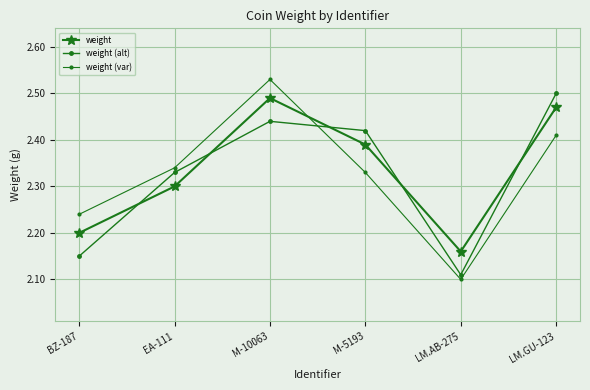

List the labels in order of weight (alt) value, largest first.

LM.GU-123, M-10063, M-5193, EA-111, BZ-187, LM.AB-275